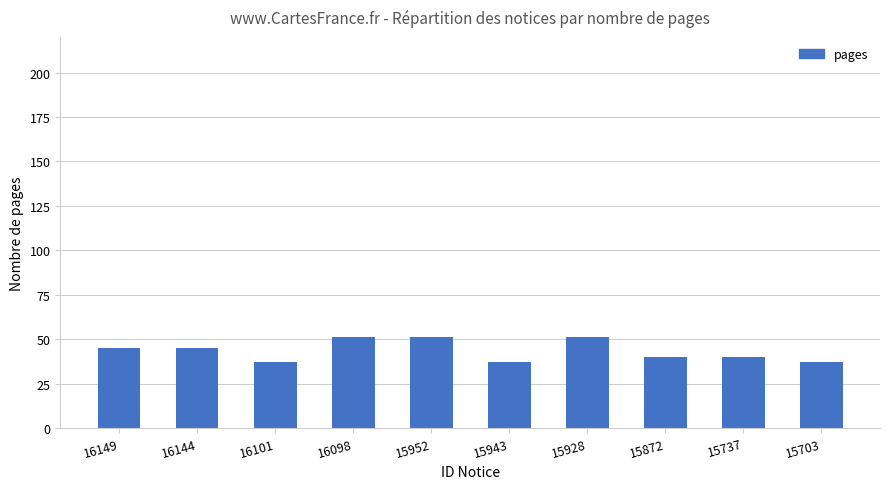

What is the value of the 1st bar from the left?

45